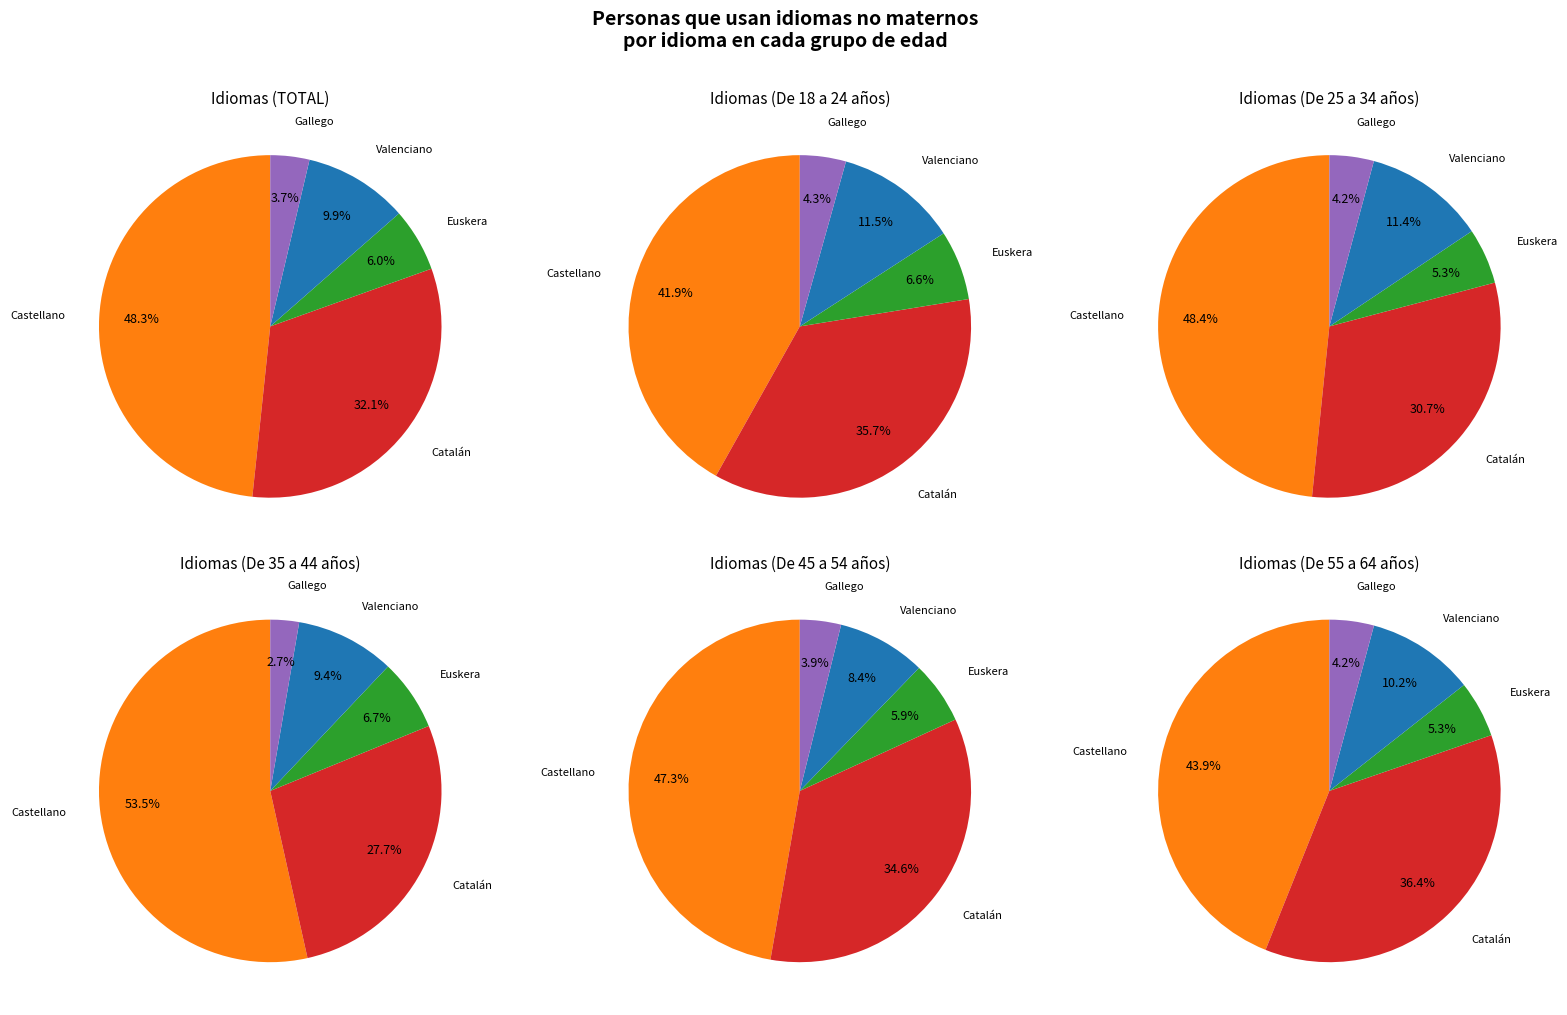

Does Euskera represent more than half of the total?

No